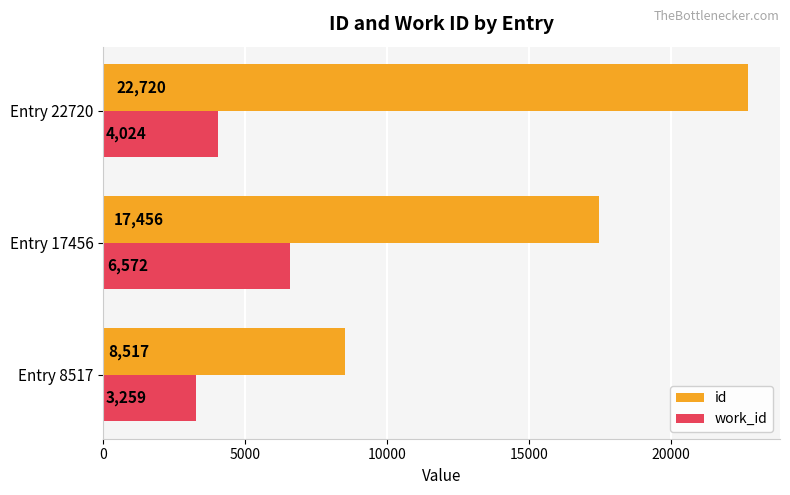

Which label corresponds to the largest value in the chart?

Entry 22720